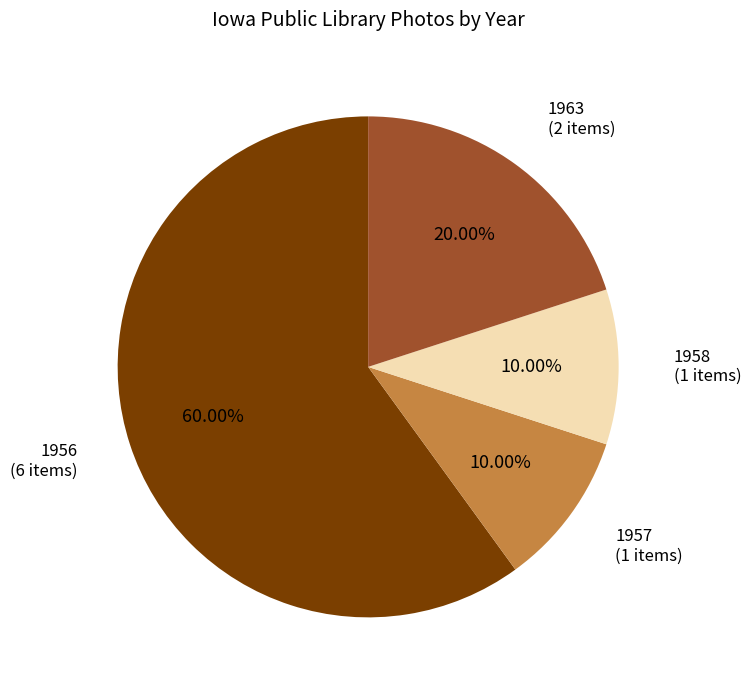

To the nearest percent, what is the average slice percentage?

25%